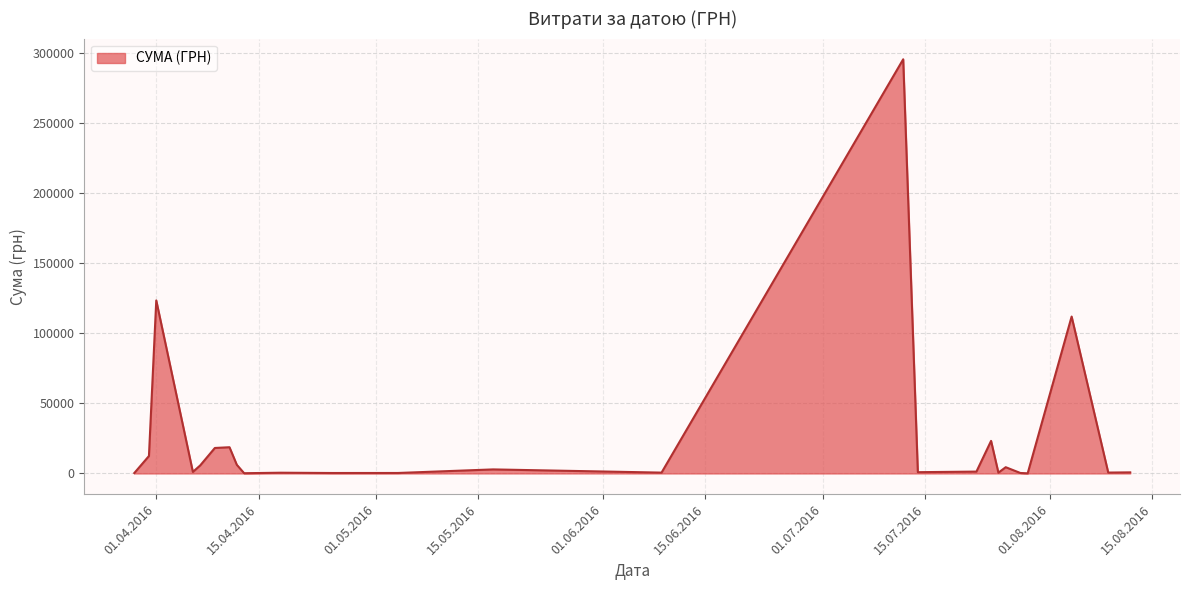

What is the difference between the second highest and minimum values?

123394.0